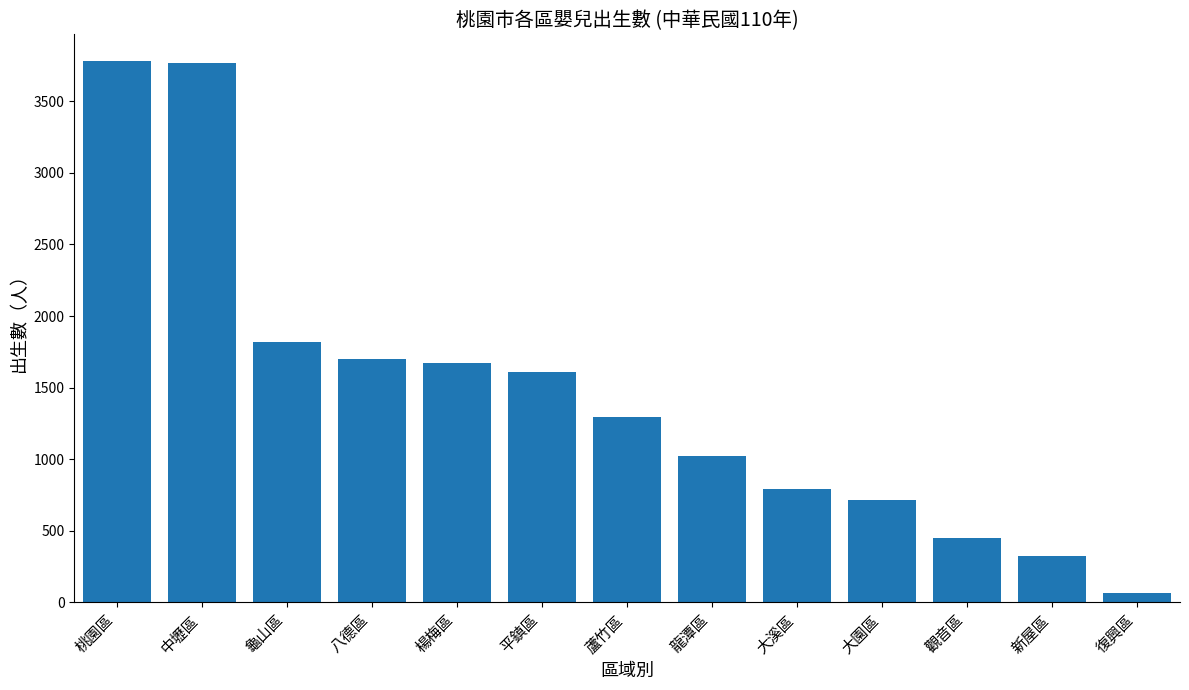

At which label is the value closest to 1921?

龜山區